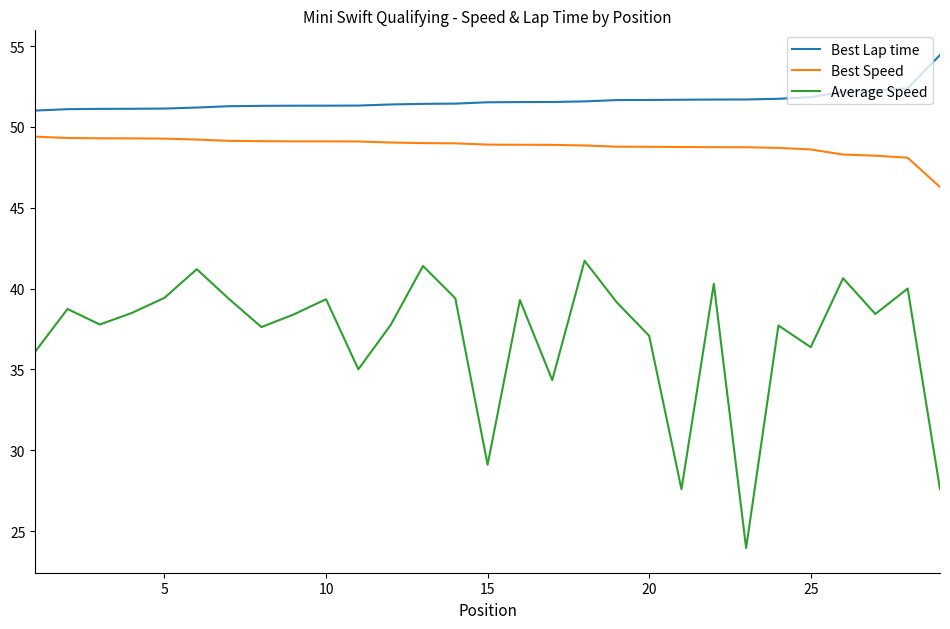

What is the greatest value displayed?

54.5